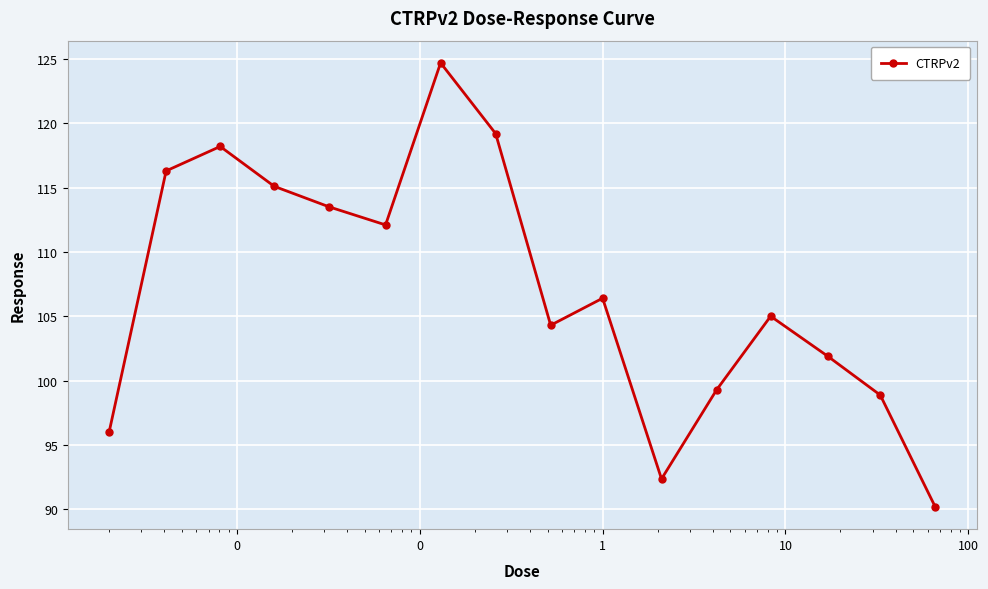

True or false: there are more than 1 points higher than both neighbors.

True